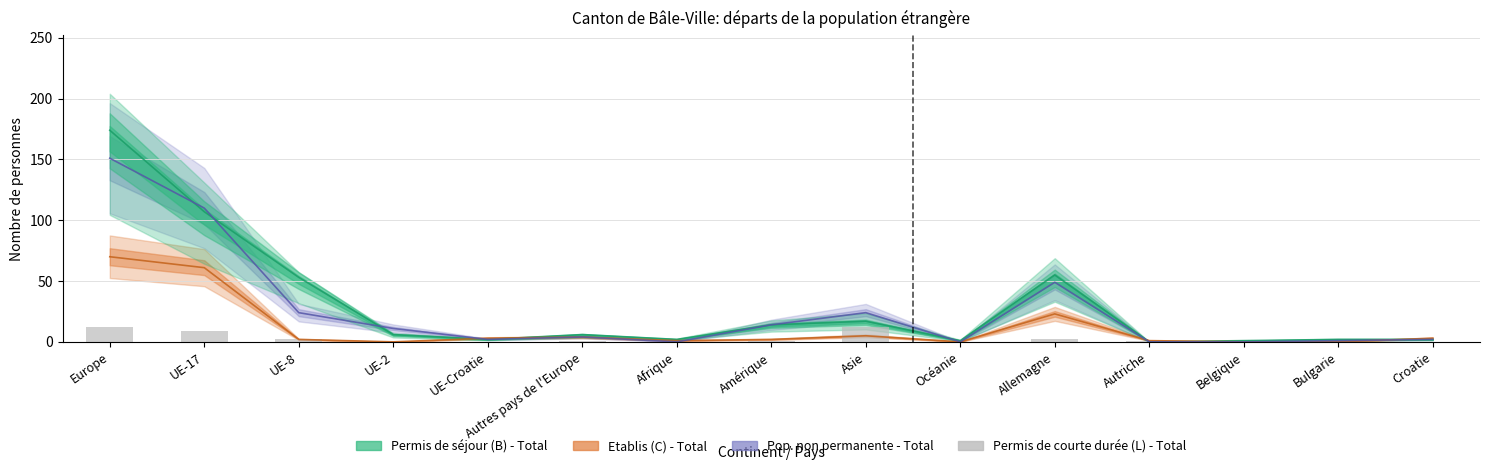

At which label does the data first exceed 1?

Europe